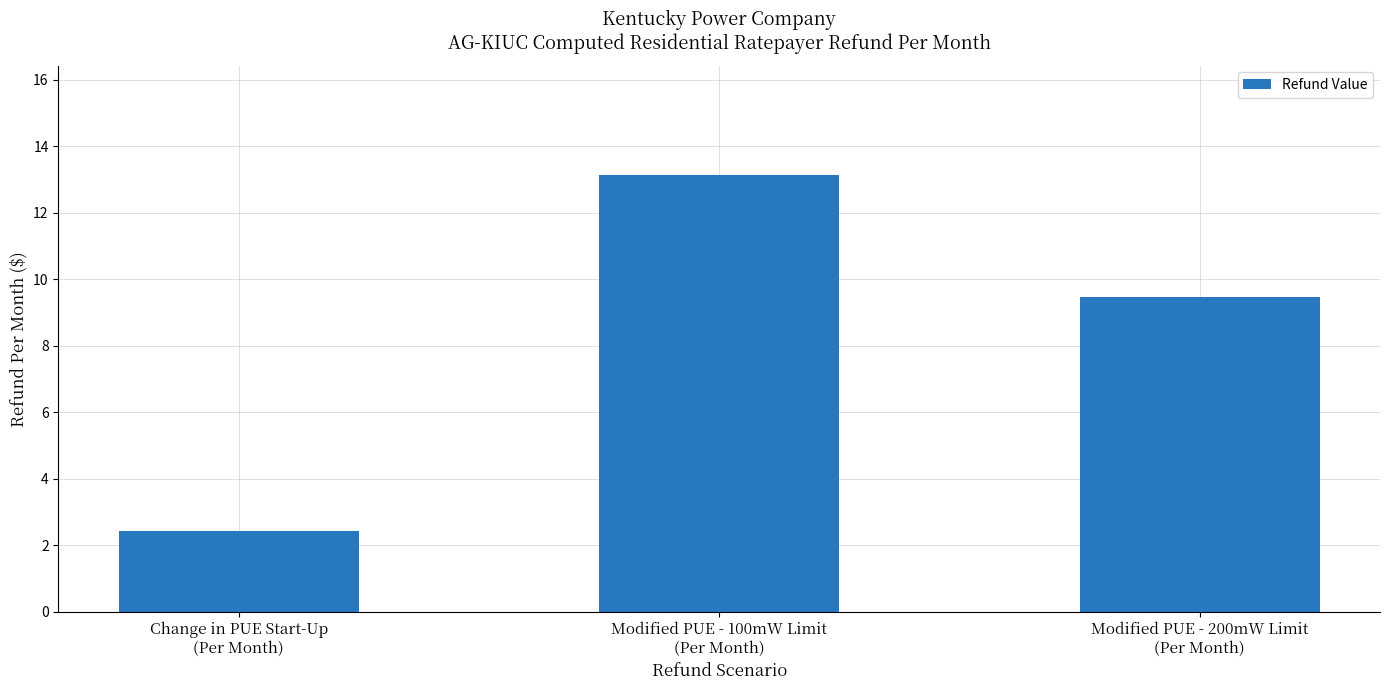

List the labels in order of value, smallest first.

Change in PUE Start-Up
(Per Month), Modified PUE - 200mW Limit
(Per Month), Modified PUE - 100mW Limit
(Per Month)